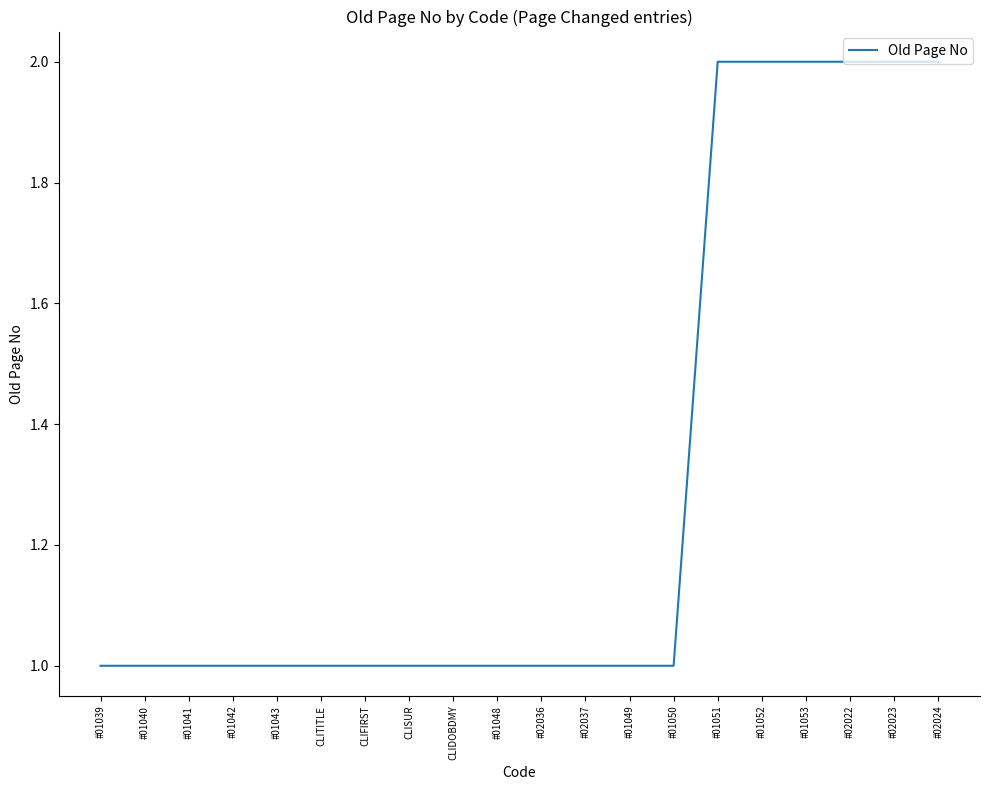

What is the minimum value shown in the chart?

1